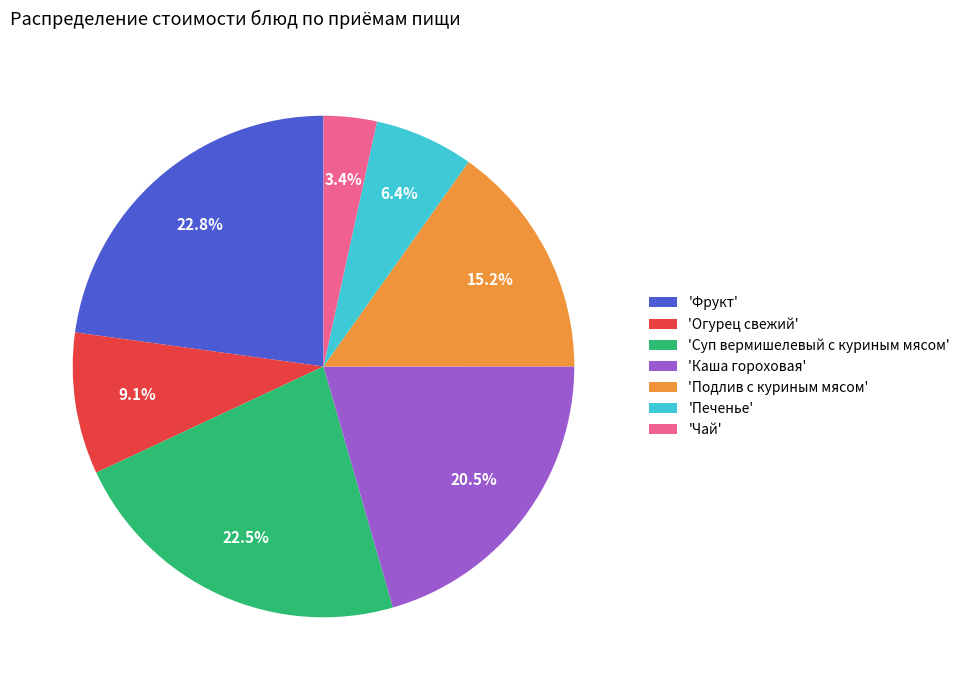

Does any single category account for the majority?

No